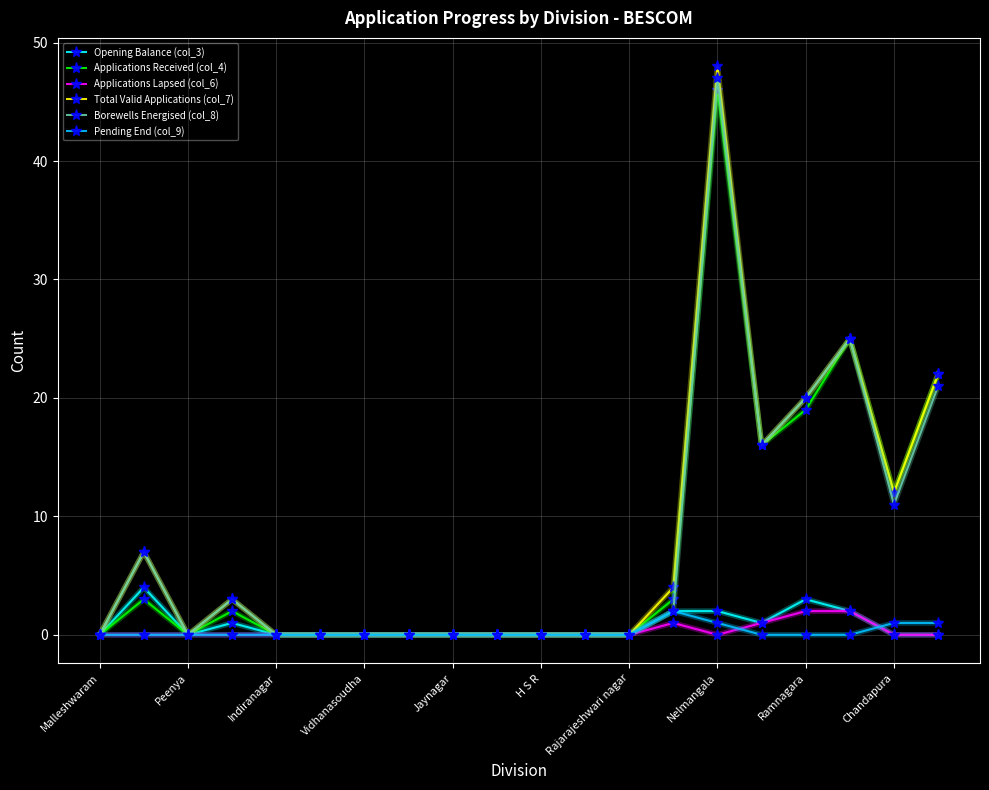

True or false: Opening Balance (col_3) has more than 1 points higher than both neighbors.

True